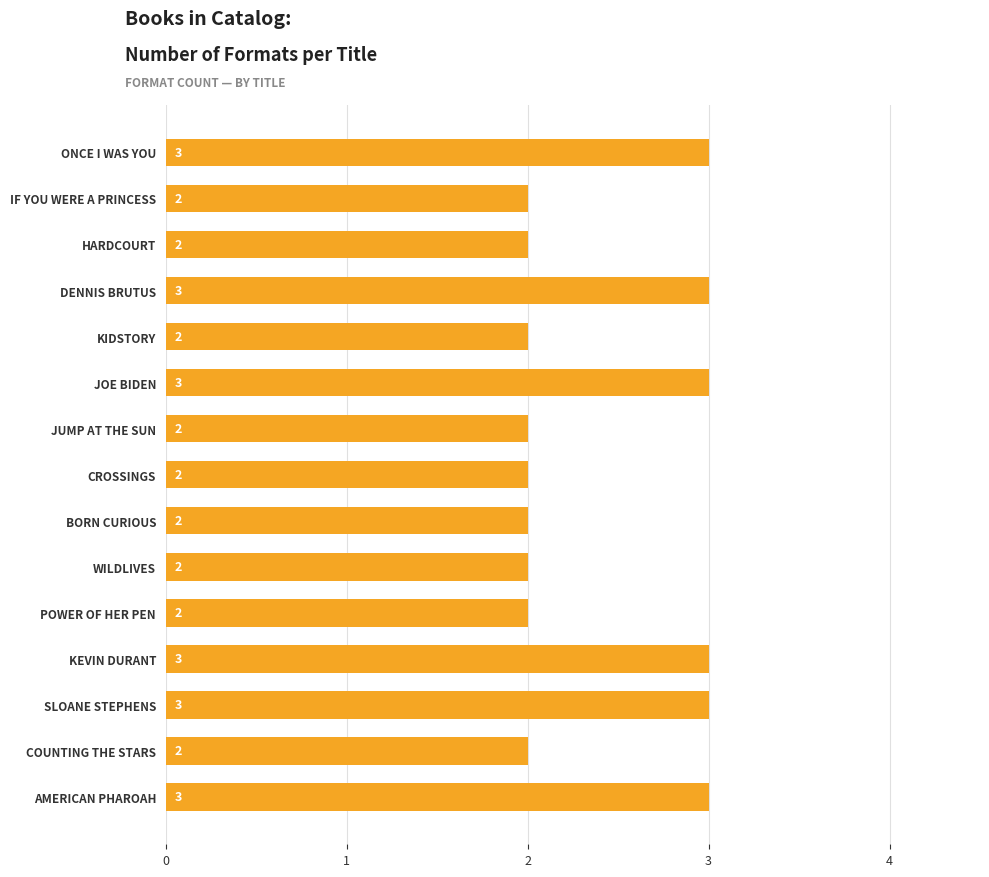

Reading bottom to top, transcribe all the data shown in this chart.

3	2	3	3	2	2	2	2	2	3	2	3	2	2	3